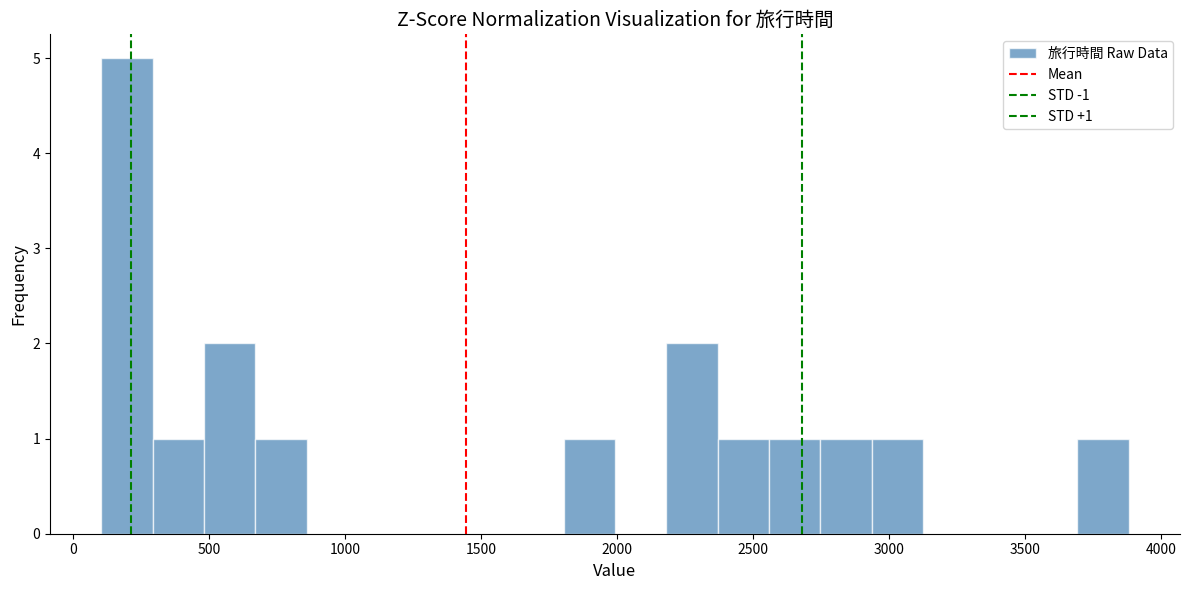

Read against the x-axis, roughly where is the centre of the tallest bar?

200